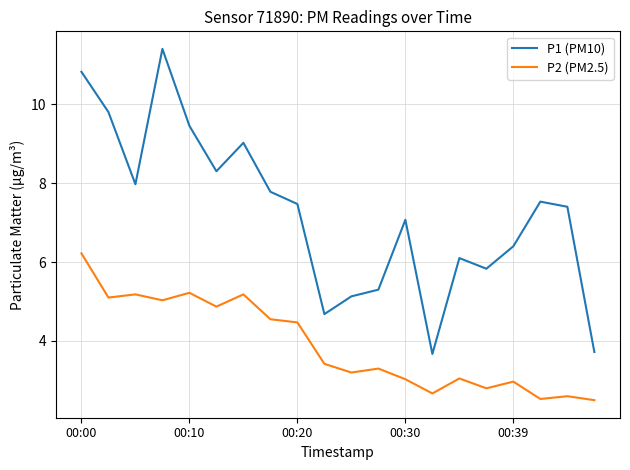

What is the average value of the P1 (PM10) series?

7.2